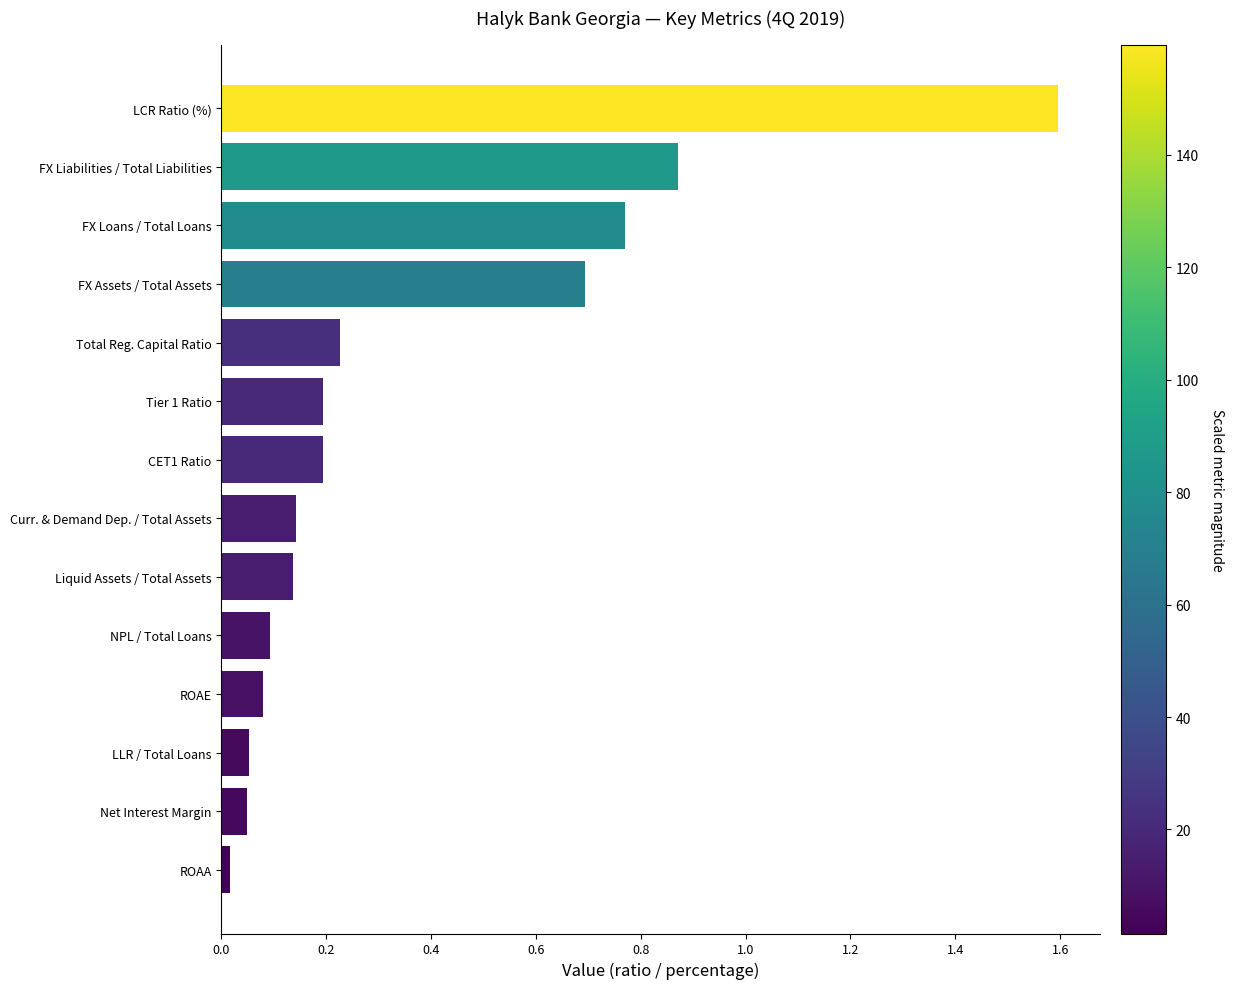

What is the difference between the maximum and minimum values?

1.6